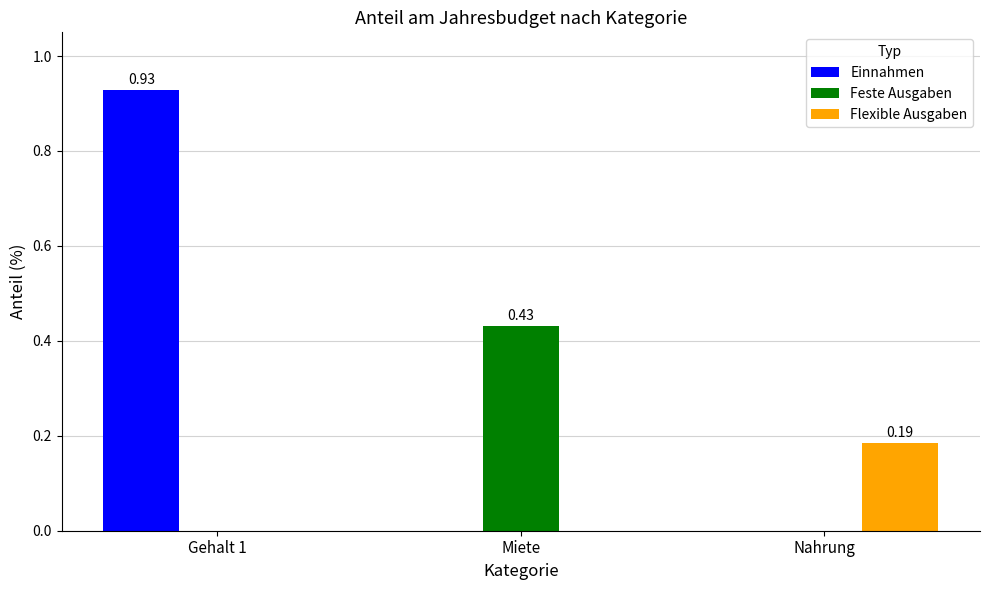

How many groups of bars are there?

3